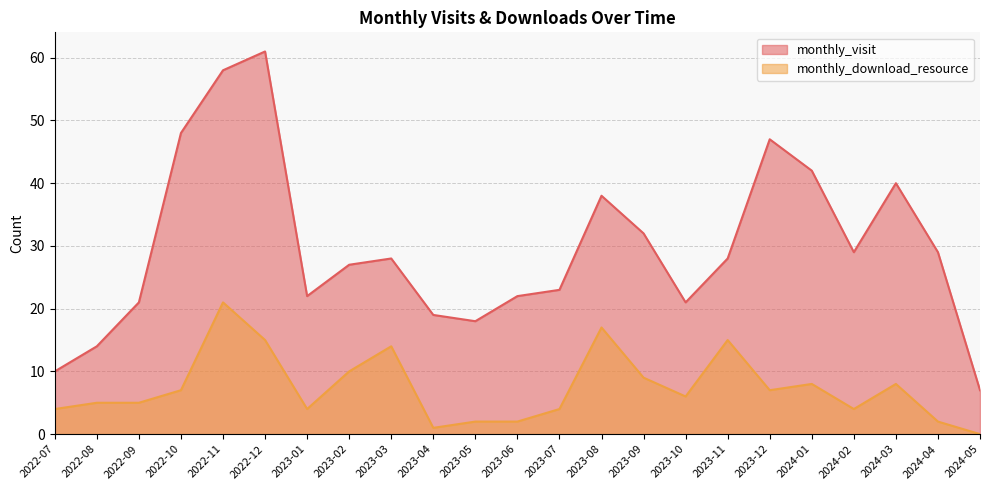

What position from the left is 2023-02?

8